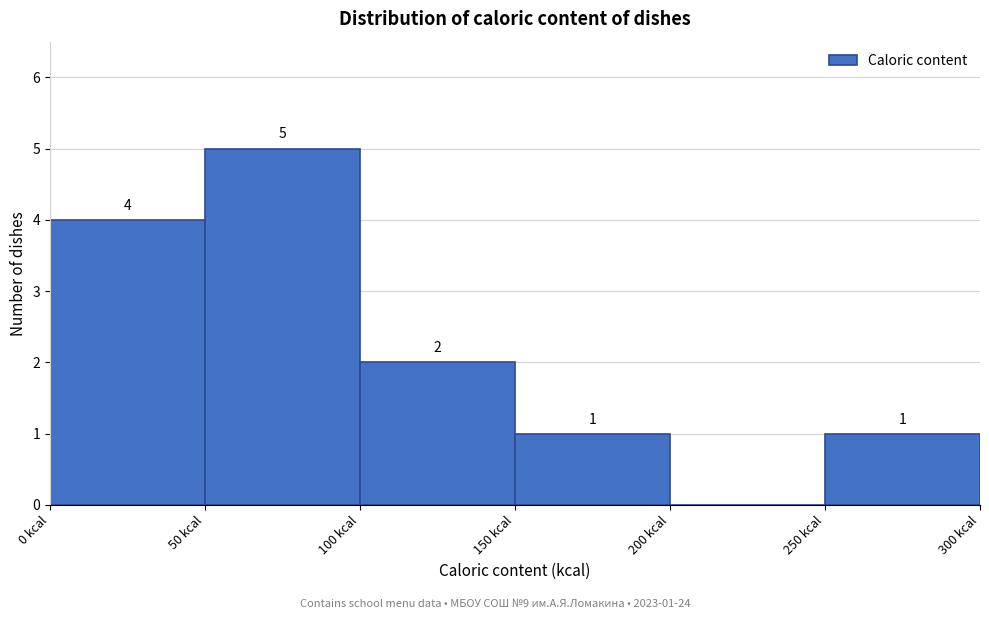

Over which range of the x-axis is the bar tallest?

50 to 100